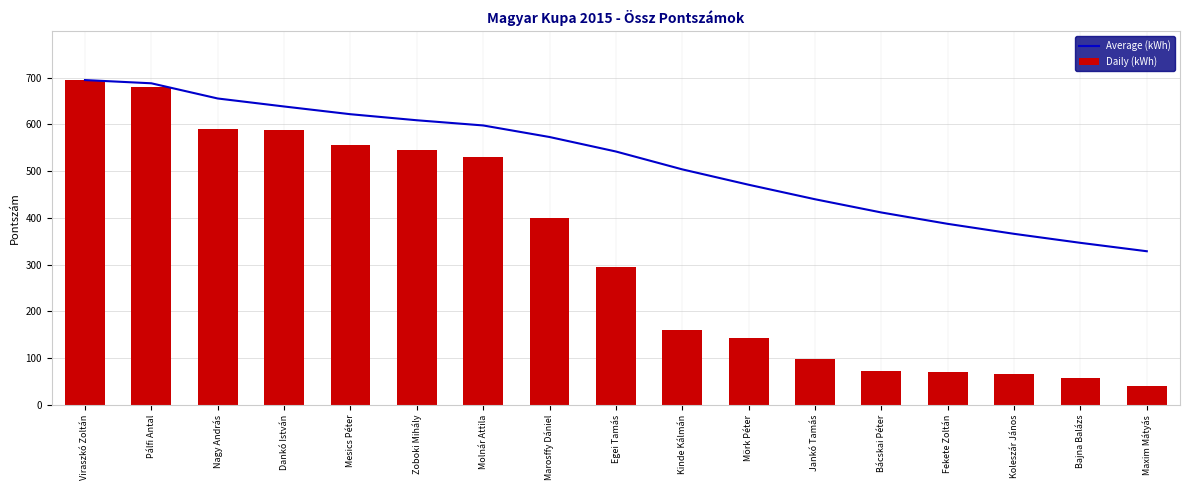

What is the difference between the second highest and minimum values in the Daily (kWh) series?

640.1